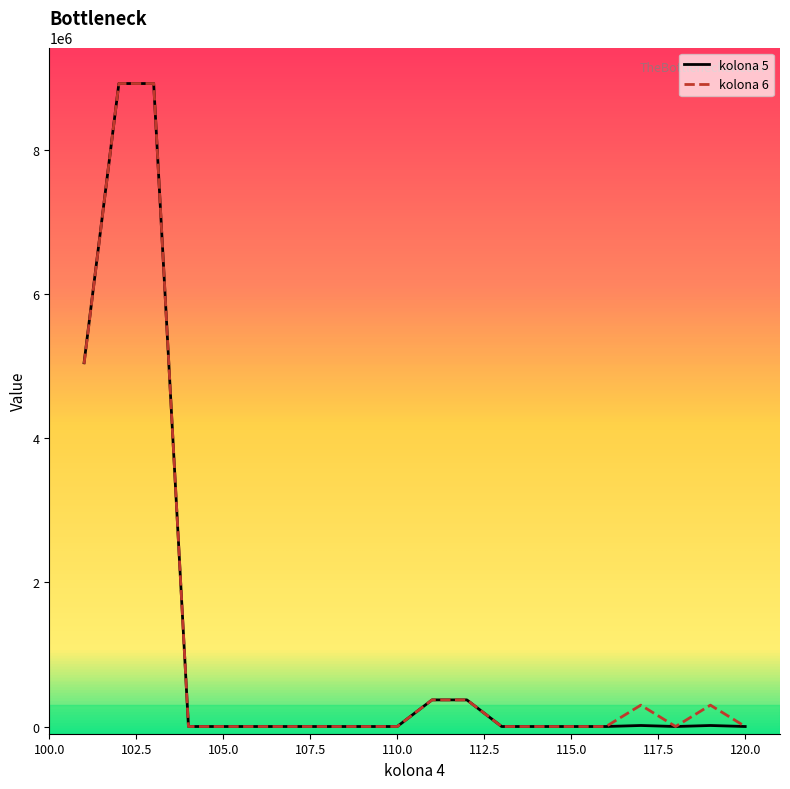

How many interior local valleys does the kolona 6 series have?

1